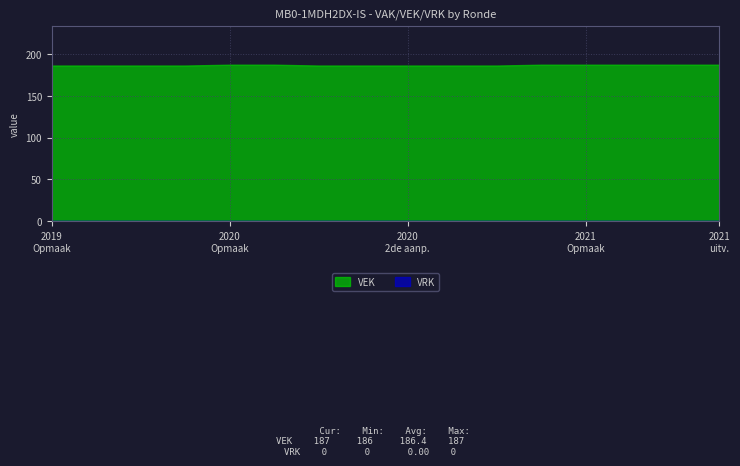

True or false: VEK and VRK intersect in this chart.

False